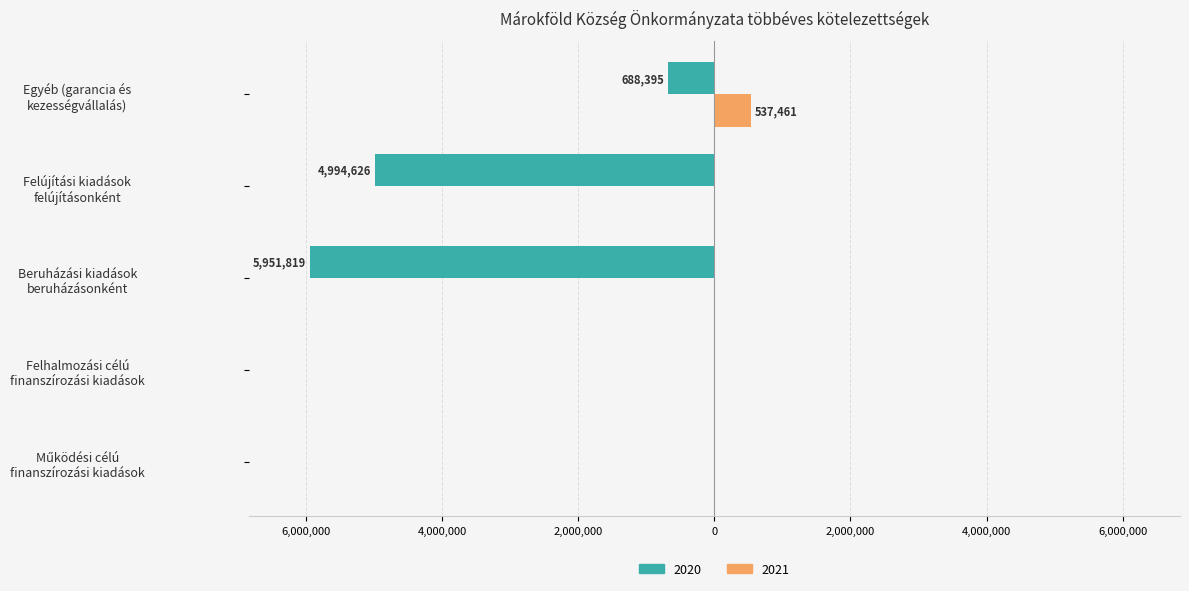

What are all the series names shown in the legend?

2020, 2021